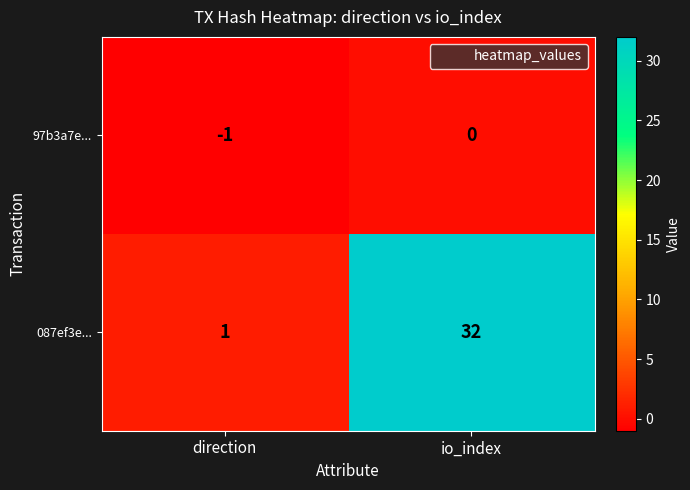

What is the difference between the maximum and minimum values in the 087ef3e... series?

31